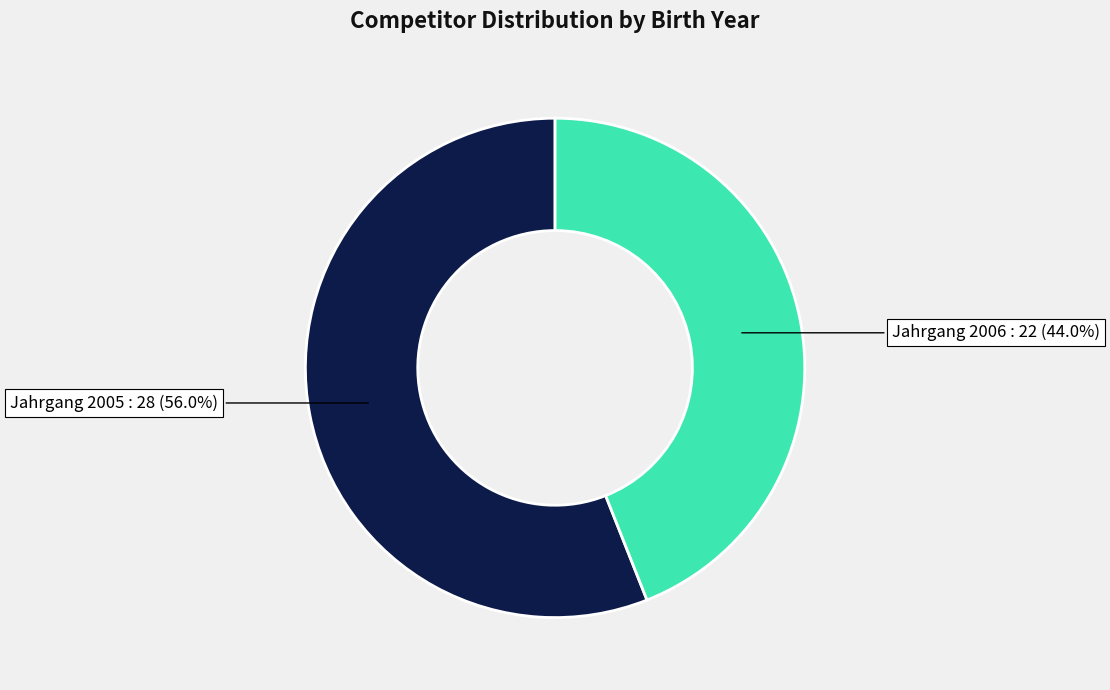

Does any single category account for the majority?

Yes